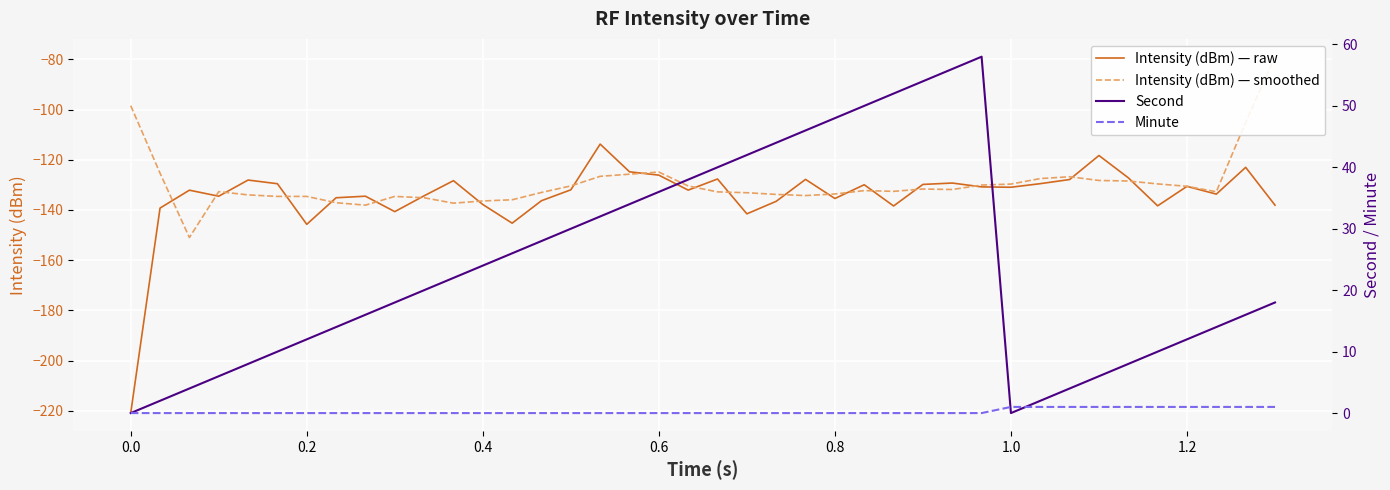

Reading left to right, transcribe all the data shown in this chart.

Intensity (dBm) — raw: -220.9	-139.2	-132.1	-134.5	-128.1	-129.5	-145.7	-135.1	-134.5	-140.7	-134.4	-128.3	-137.8	-145.3	-136.3	-132.0	-113.8	-124.8	-126.1	-132.1	-127.7	-141.5	-136.5	-127.8	-135.4	-129.9	-138.4	-129.8	-129.3	-130.8	-130.9	-129.5	-127.9	-118.3	-127.2	-138.3	-130.6	-133.7	-123.0	-138.1
Intensity (dBm) — smoothed: -98.4	-125.3	-151.0	-132.7	-134.0	-134.6	-134.6	-137.1	-138.1	-134.6	-135.1	-137.3	-136.4	-135.9	-133.0	-130.4	-126.6	-125.7	-124.9	-130.4	-132.8	-133.1	-133.8	-134.3	-133.6	-132.3	-132.6	-131.6	-131.8	-130.1	-129.7	-127.5	-126.8	-128.2	-128.5	-129.6	-130.6	-132.7	-105.1	-79.0
Second: 0.0	2.0	4.0	6.0	8.0	10.0	12.0	14.0	16.0	18.0	20.0	22.0	24.0	26.0	28.0	30.0	32.0	34.0	36.0	38.0	40.0	42.0	44.0	46.0	48.0	50.0	52.0	54.0	56.0	58.0	0.0	2.0	4.0	6.0	8.0	10.0	12.0	14.0	16.0	18.0
Minute: 0.0	0.0	0.0	0.0	0.0	0.0	0.0	0.0	0.0	0.0	0.0	0.0	0.0	0.0	0.0	0.0	0.0	0.0	0.0	0.0	0.0	0.0	0.0	0.0	0.0	0.0	0.0	0.0	0.0	0.0	1.0	1.0	1.0	1.0	1.0	1.0	1.0	1.0	1.0	1.0